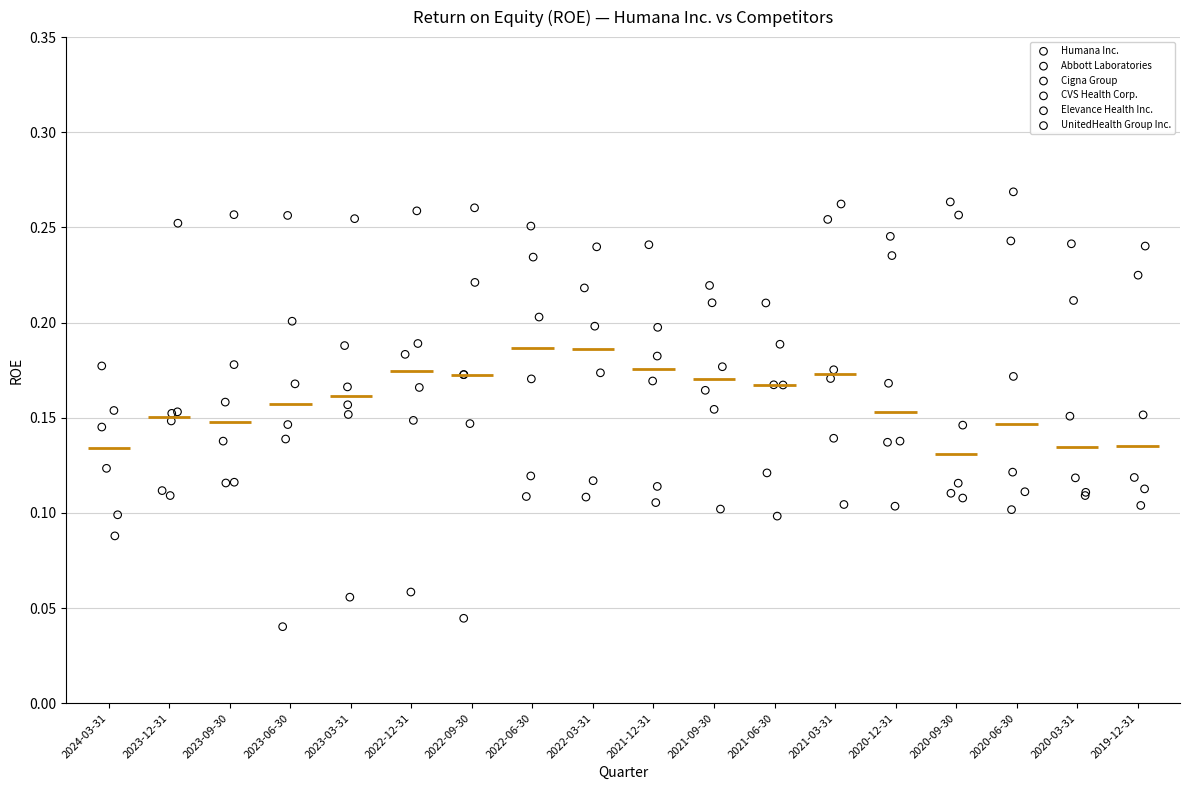

Which series contains the lowest Y value?

CVS Health Corp.